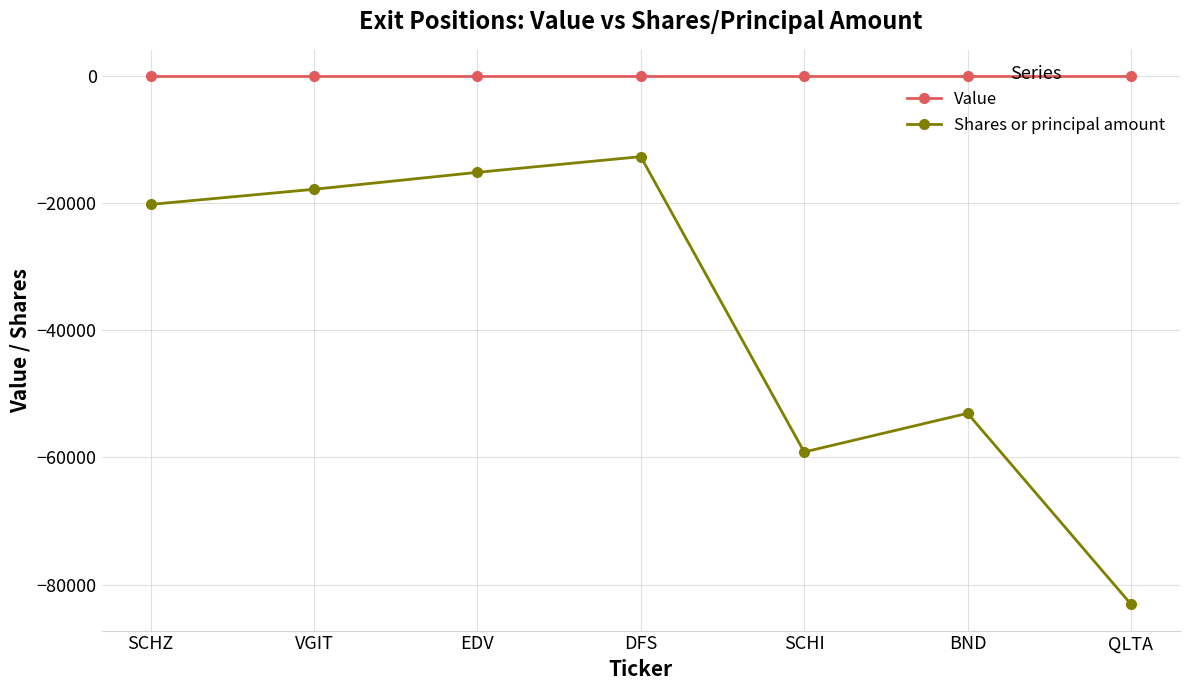

Reading left to right, what are all the values shown in this chart?

Value: 0	0	0	0	0	0	0
Shares or principal amount: -20176	-17791	-15125	-12654	-59135	-53047	-83086